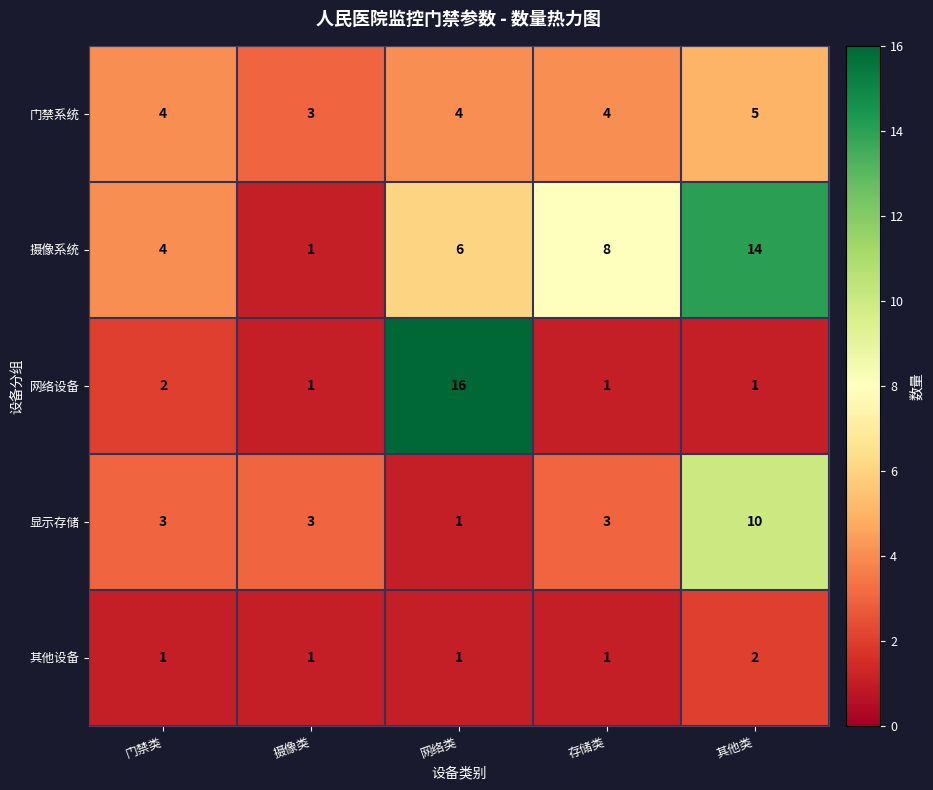

Which series has the largest total across all categories?

摄像系统